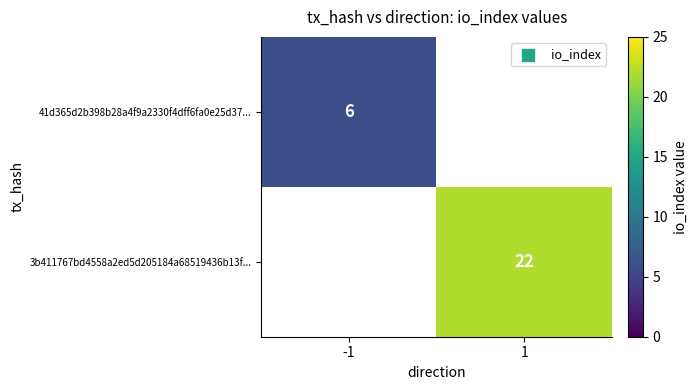

The value of 3b411767bd4558a2ed5d205184a68519436b13f... at 1 is 22. True or false?

True